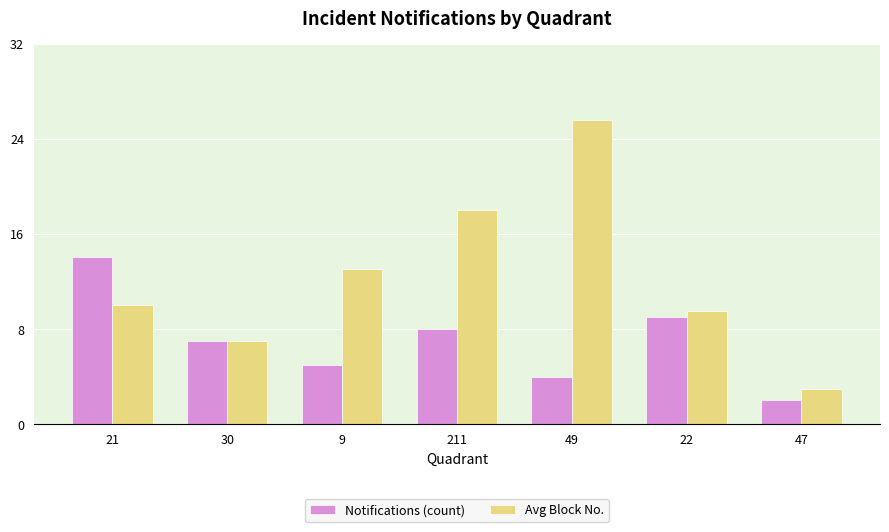

What is the difference between the maximum and minimum values in the Avg Block No. series?

22.5